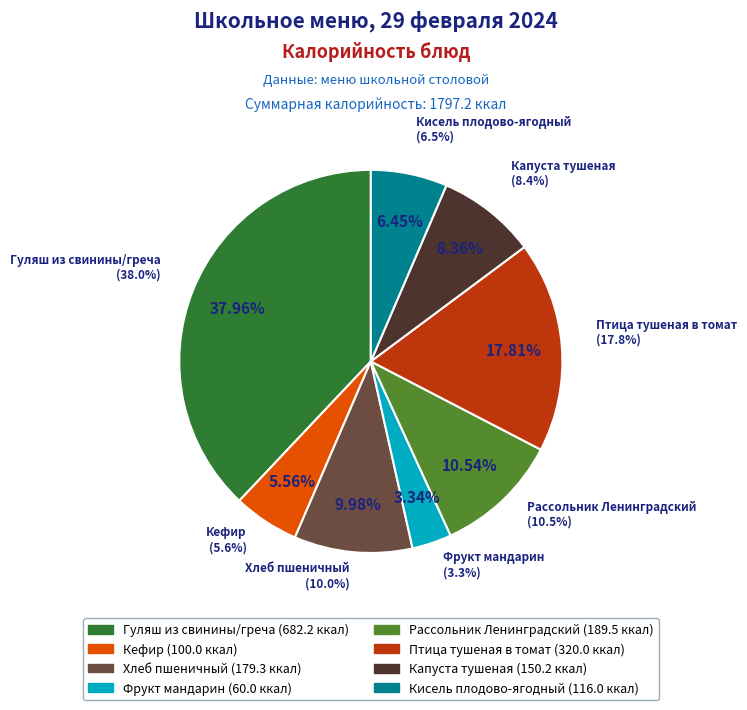

Is it true that Гуляш из свинины/греча is 38% of the pie?

True